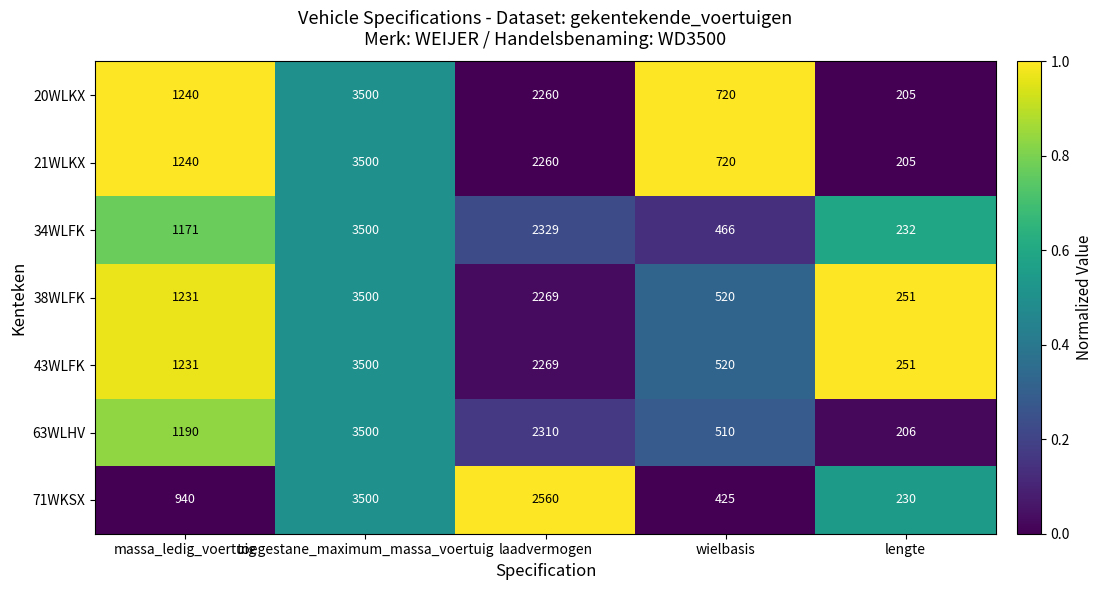

What value does the 20WLKX series have at wielbasis?

720